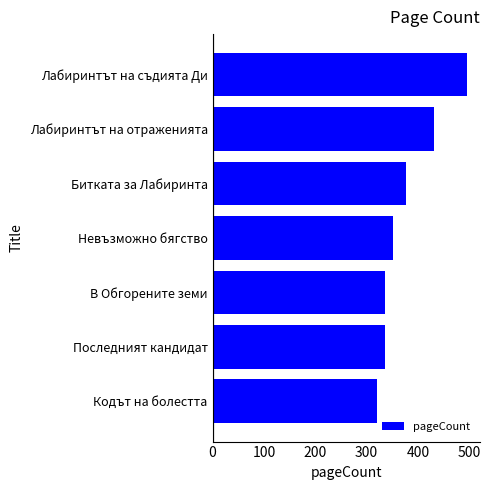

What is the maximum value shown in the chart?

496